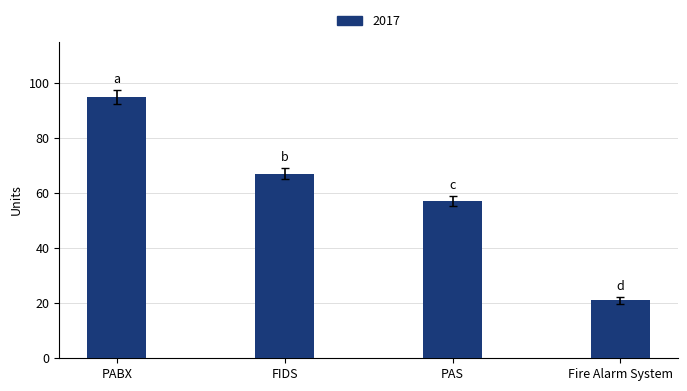

How many data points are less than 67?

2